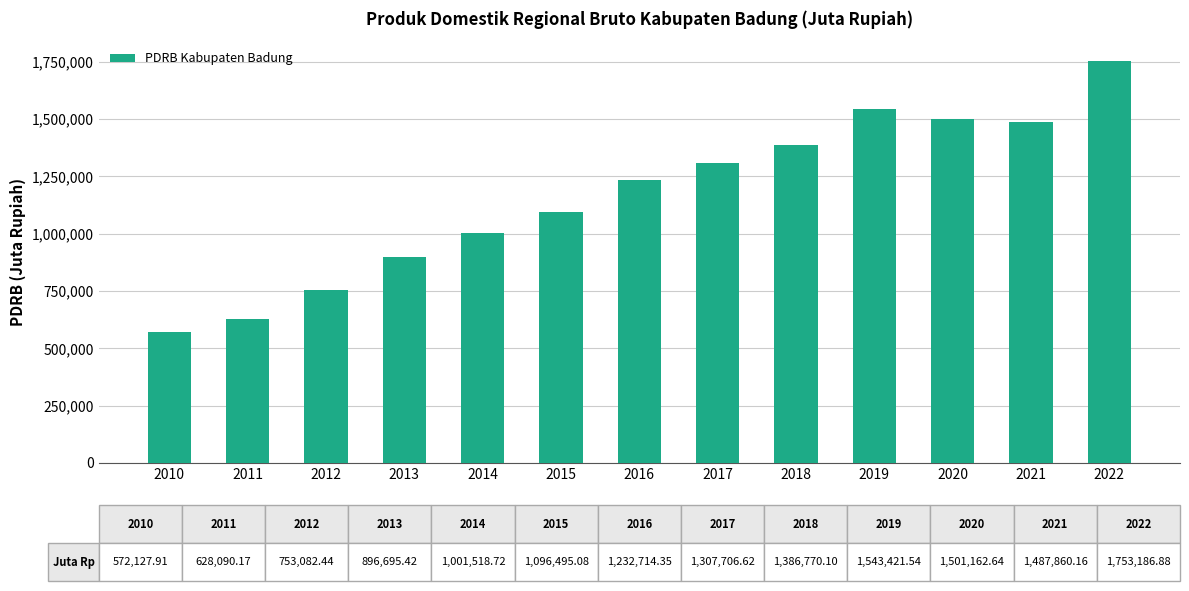

What is the value of the 2nd bar from the left?

628090.2